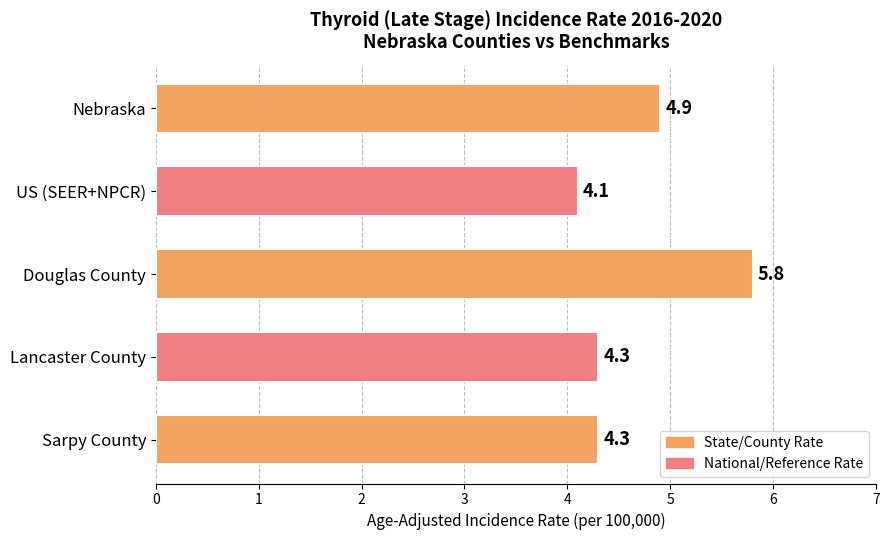

Reading bottom to top, list all the values displayed in this chart.

4.3	4.3	5.8	4.1	4.9